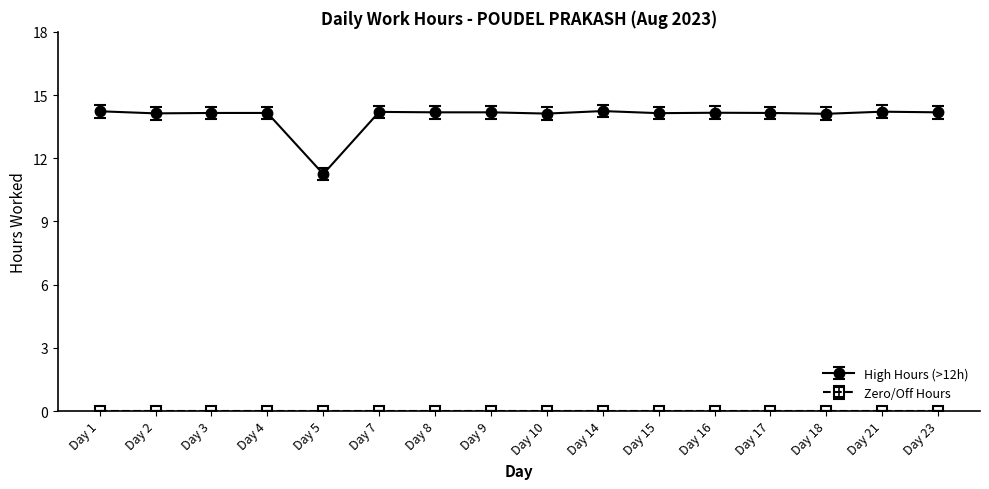

What is the greatest value displayed?

14.2